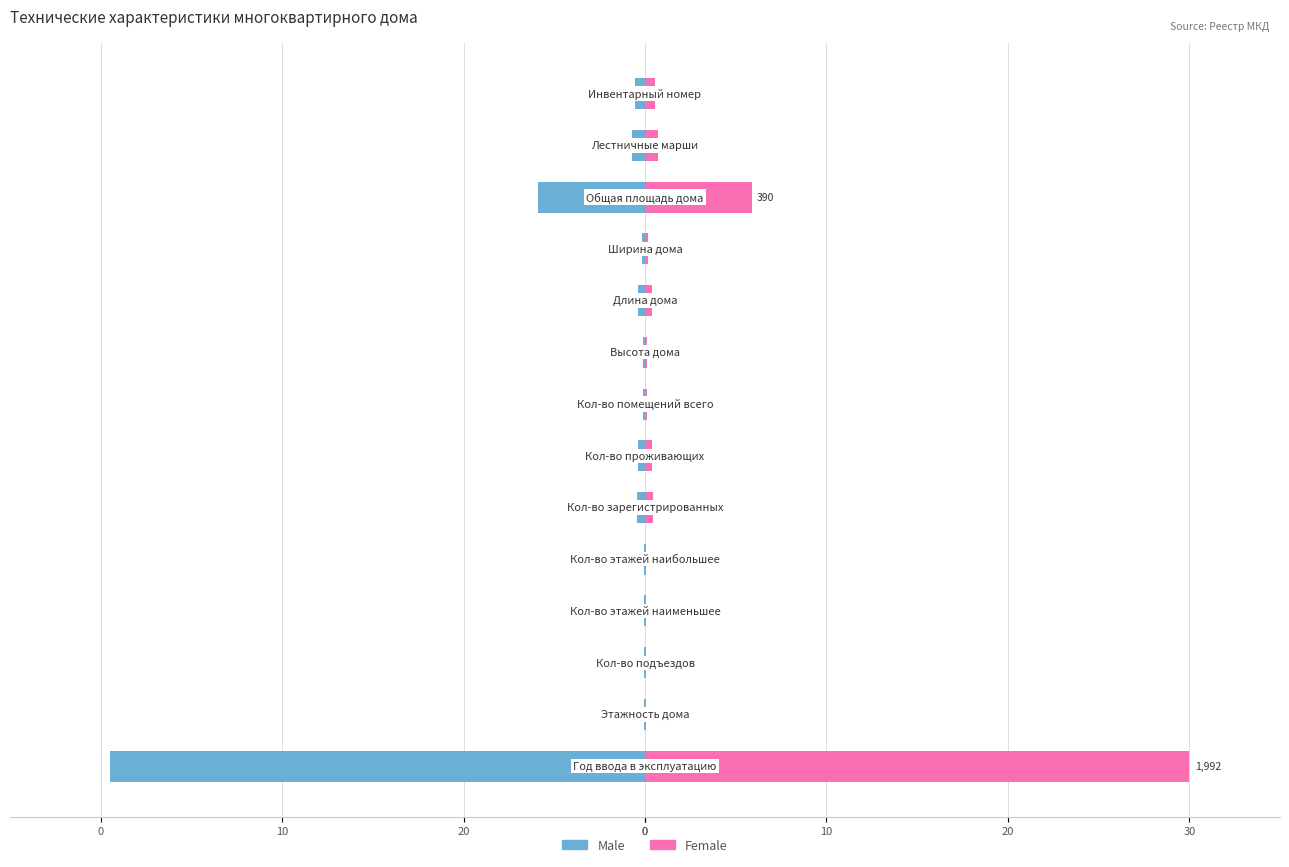

List the series in order of their peak value, highest first.

Female, Male